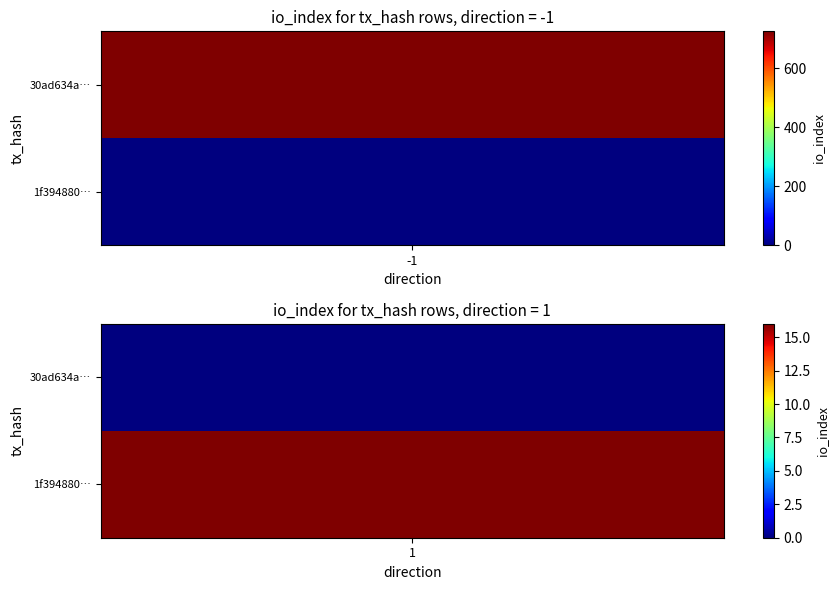

Between 1 and -1, which is larger?

1